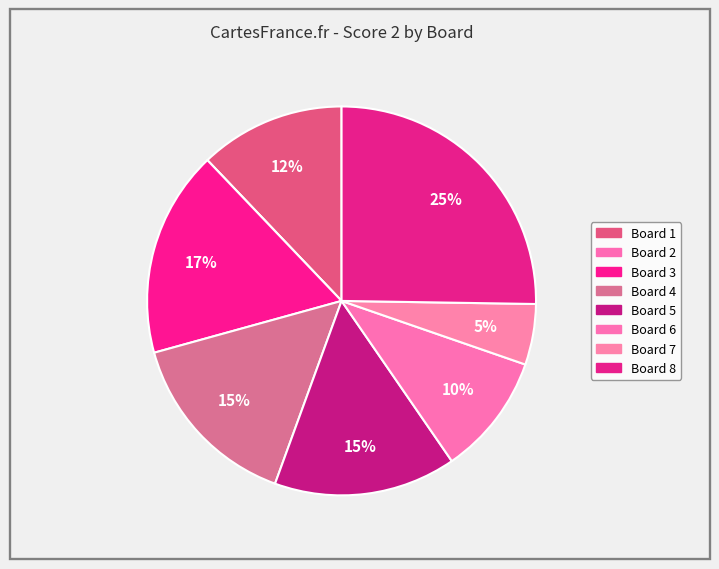

What percentage is the Board 3 slice, to the nearest percent?

17%